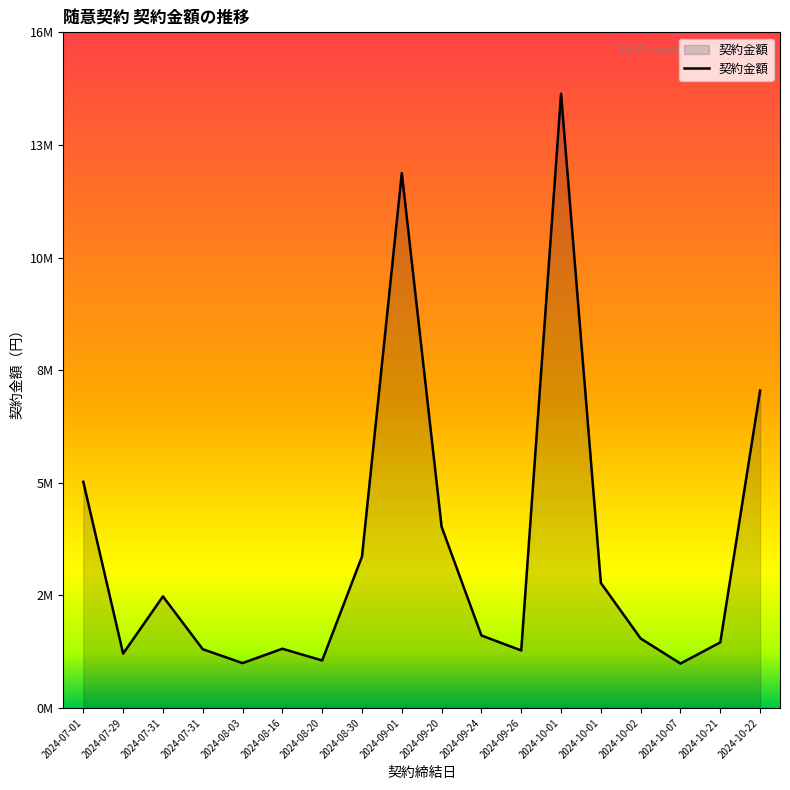

The value at 2024-08-16 is 1437579. True or false?

True